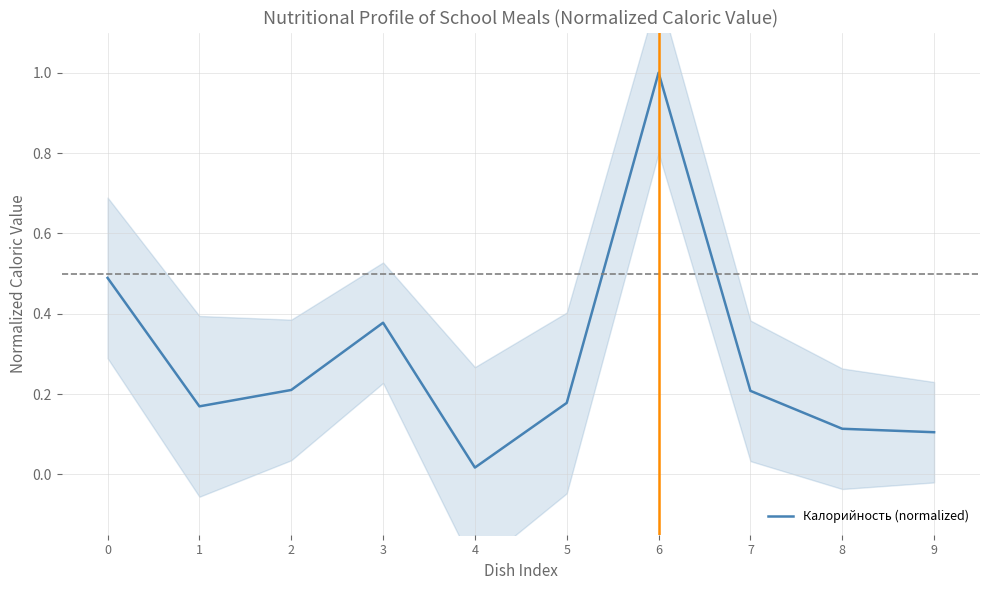

Reading left to right, what are all the values shown in this chart?

0=0.5	1=0.2	2=0.2	3=0.4	4=0.0	5=0.2	6=1.0	7=0.2	8=0.1	9=0.1